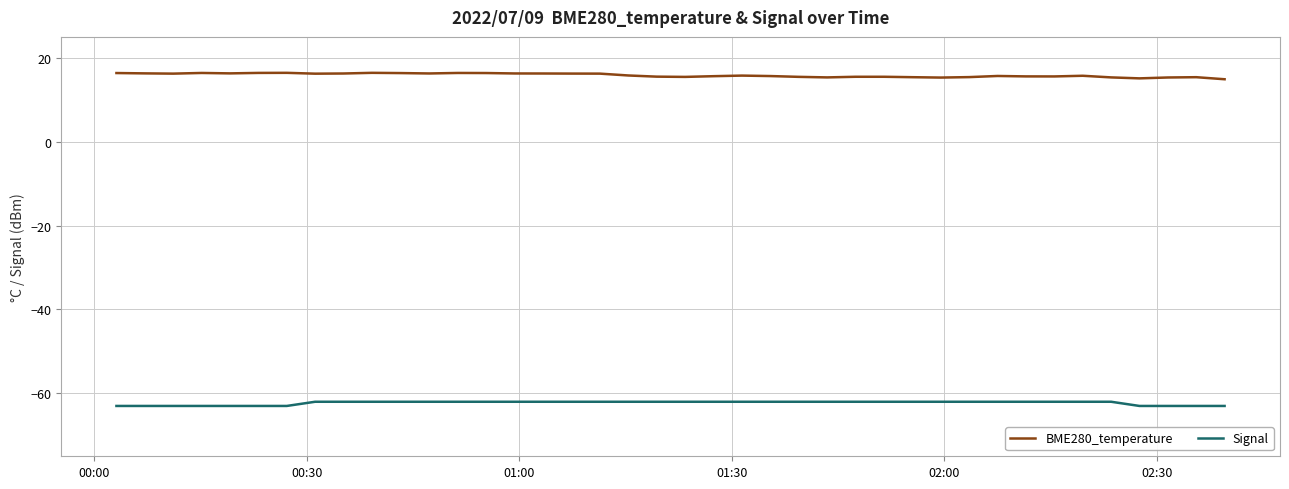

List the series in order of their peak value, lowest first.

Signal, BME280_temperature